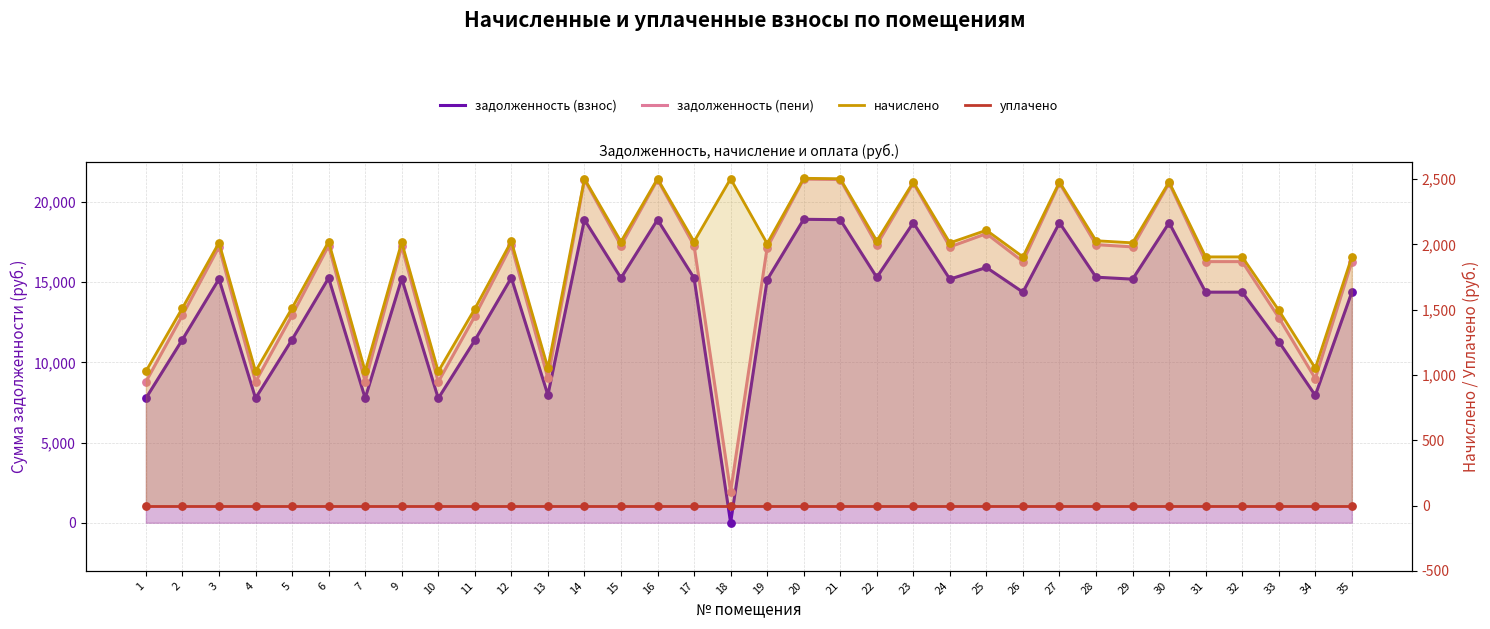

At how many categories does at least one series exceed 11617?

27